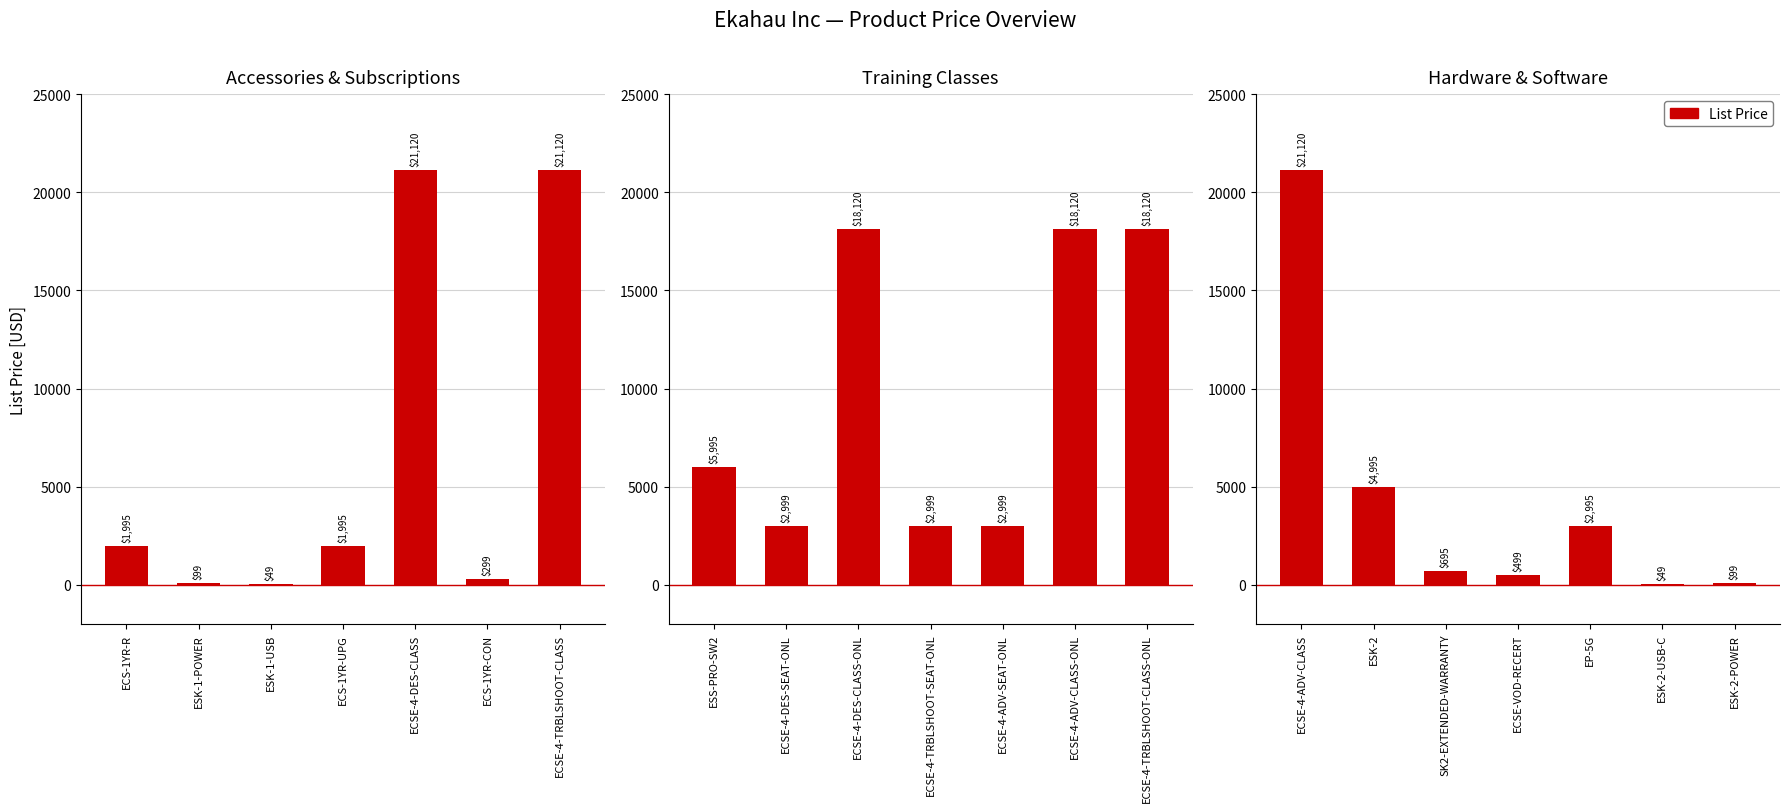

The chart shows a value of 7440 at ESK-2. True or false?

False